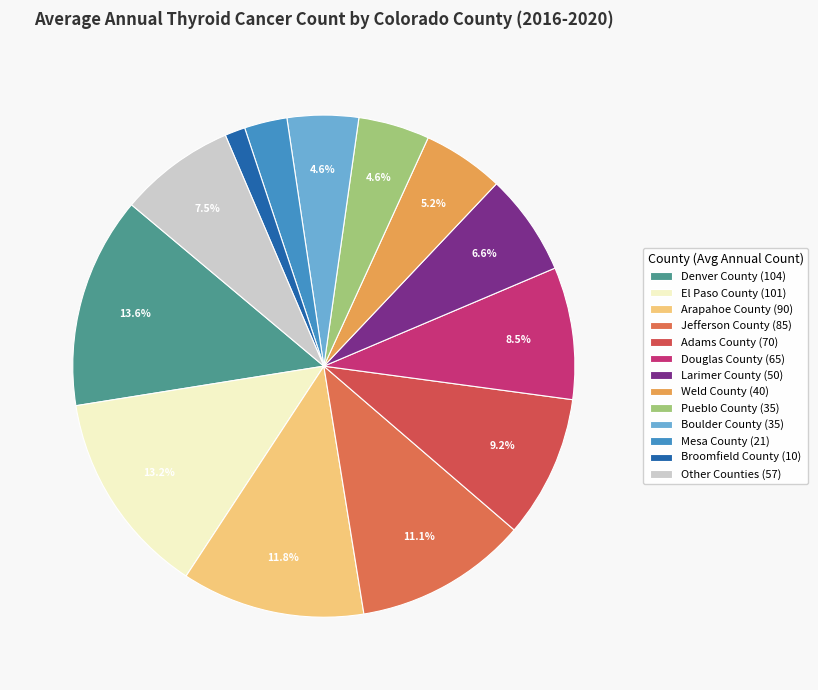

How many segments does this pie chart have?

13